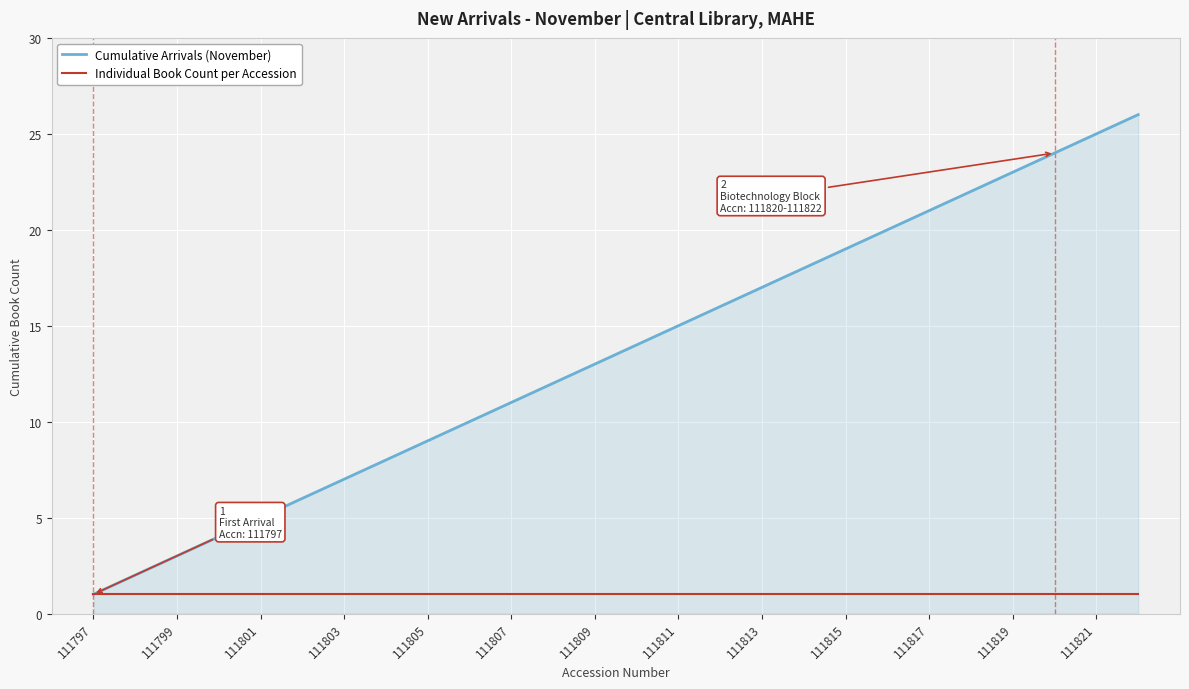

Which series has the largest range (max minus min)?

Cumulative Arrivals (November)